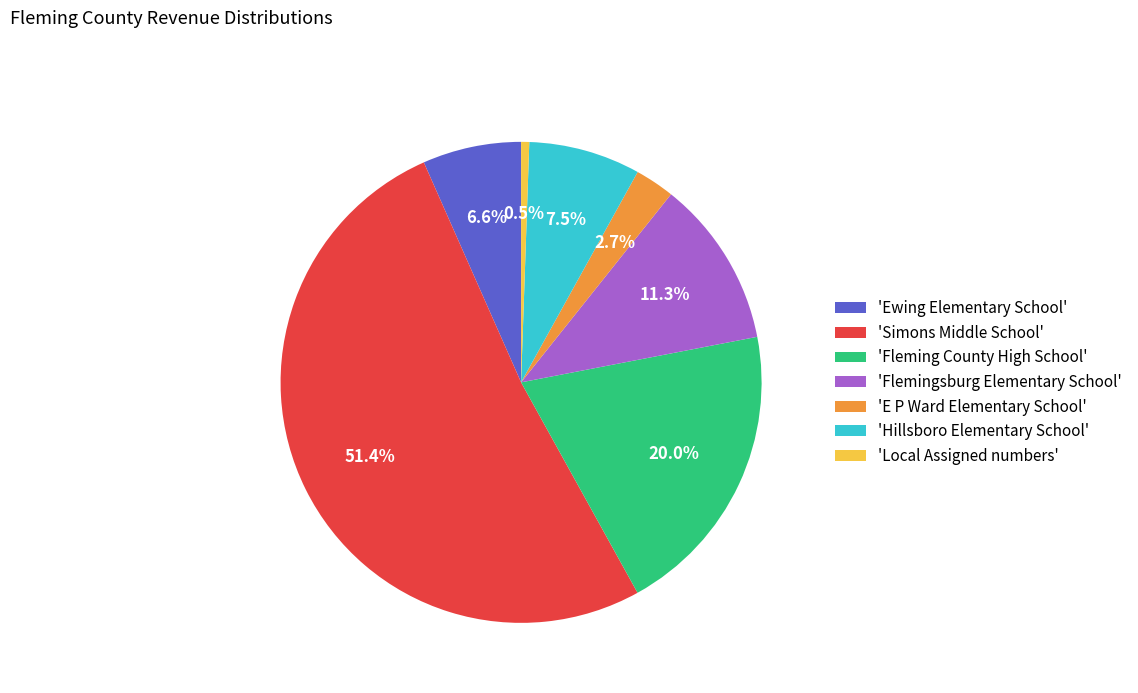

Which slice is the largest?

'Simons Middle School'